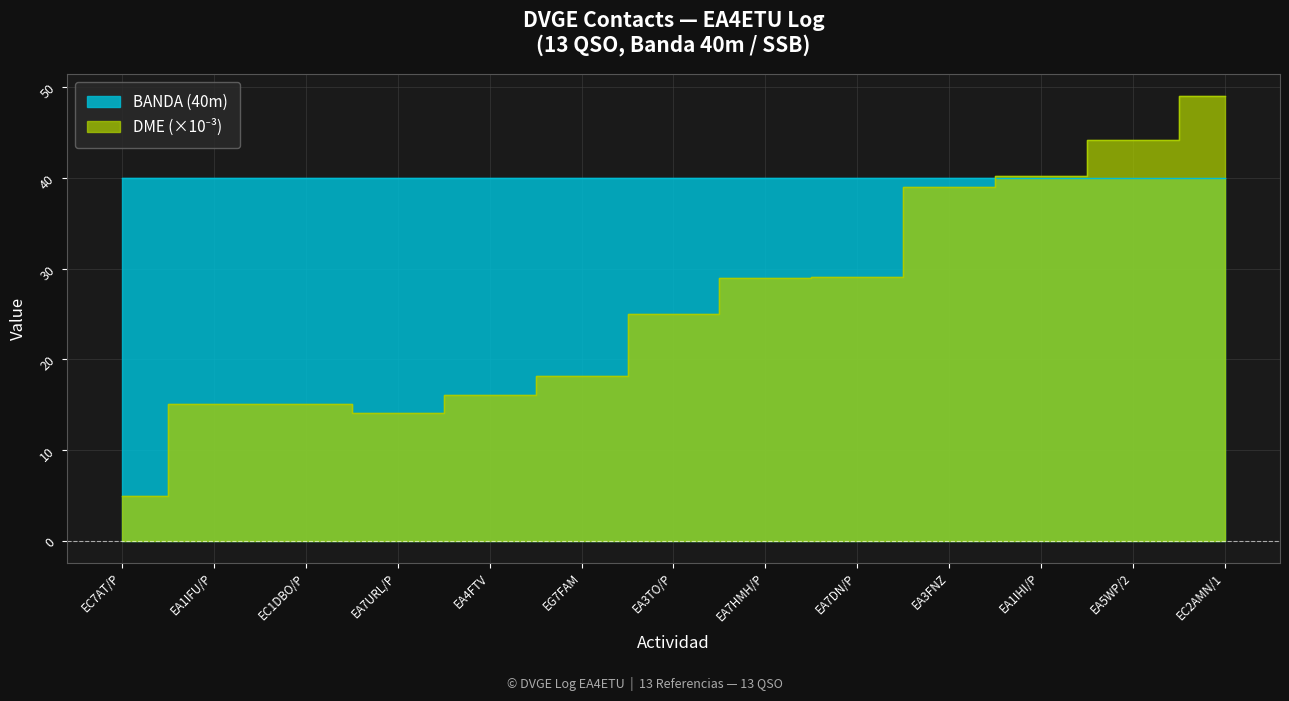

True or false: there are more than 0 points higher than both neighbors.

True